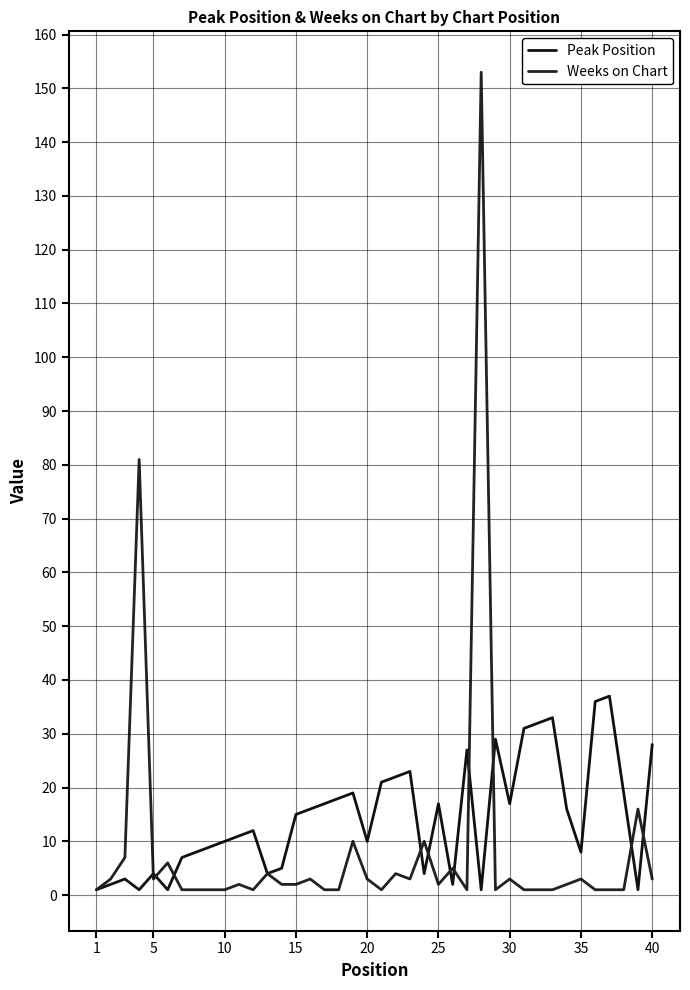

Does the chart display data point markers on the line(s)?

No